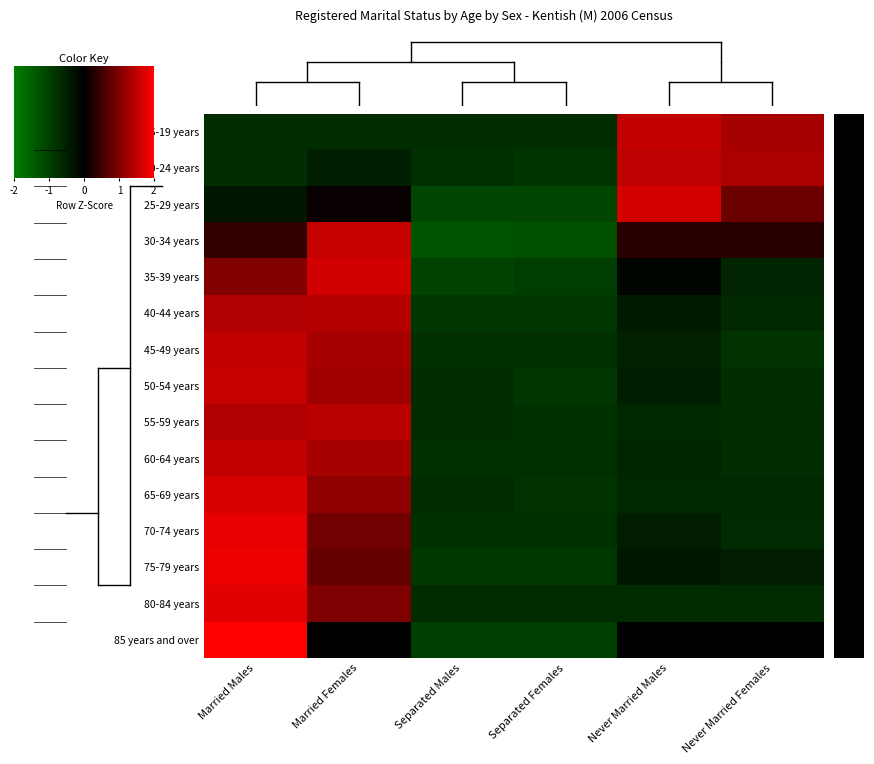

At which category does the chart reach its peak across all series?

Married Males